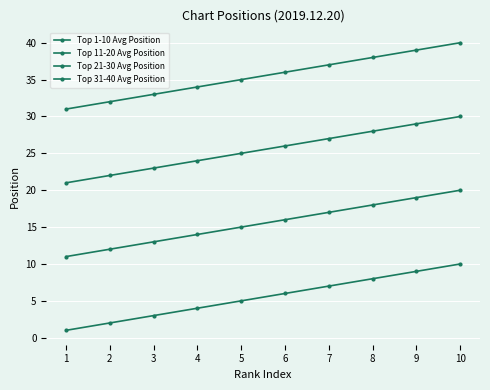

At which label does Top 1-10 Avg Position first exceed 6?

7